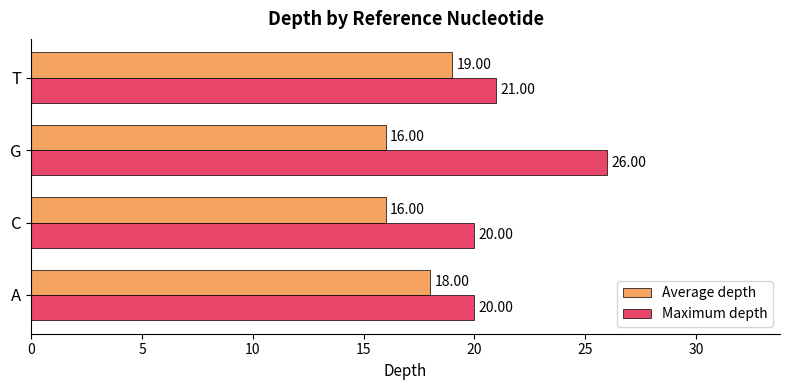

What is the sum of the Average depth values at G and C?

32